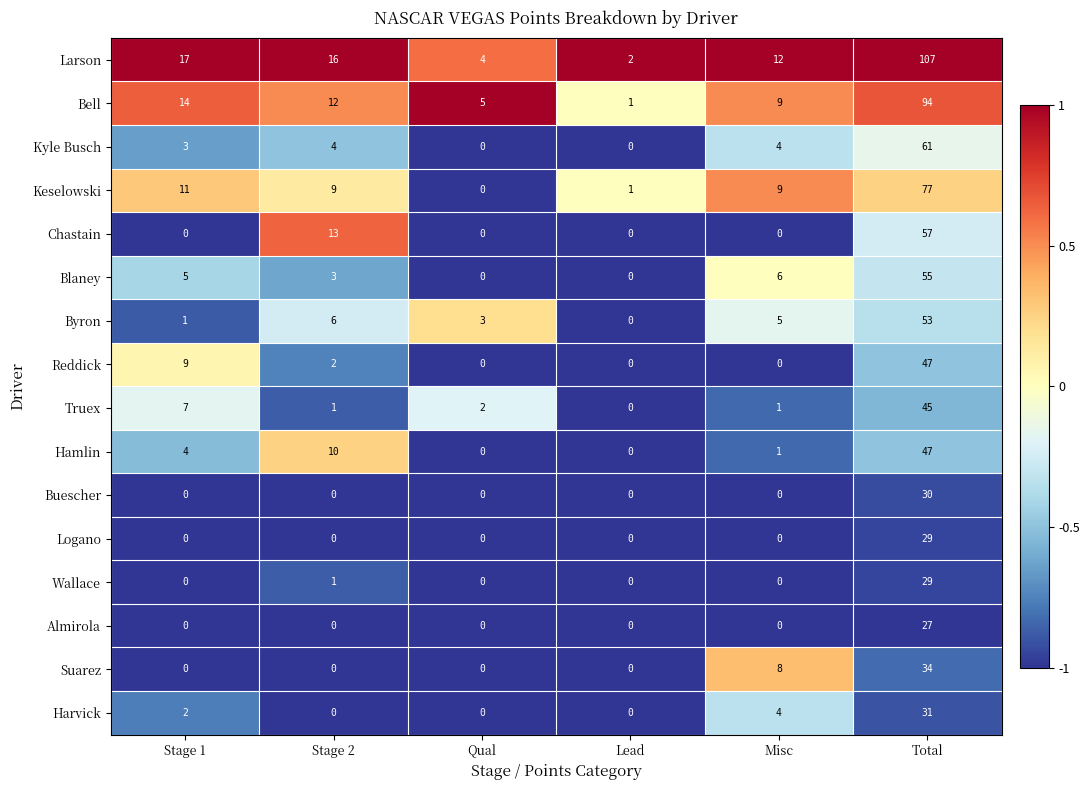

Is it true that Reddick equals 2 at Stage 2?

True